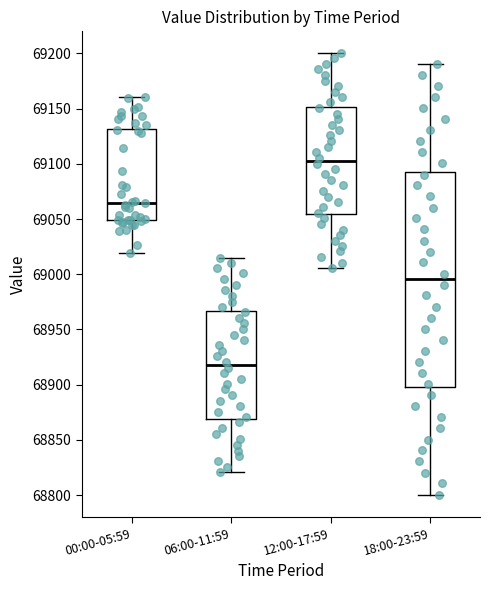

Which box is the tallest, from its lower edge to its upper edge?

18:00-23:59